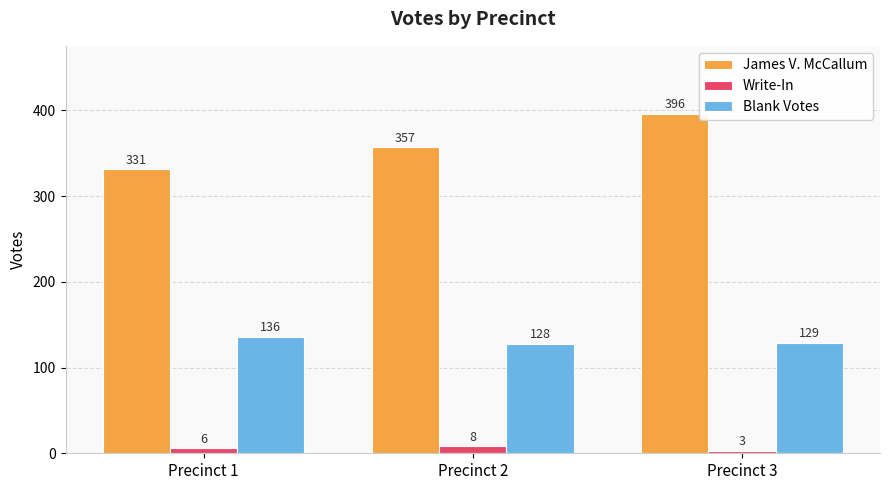

The Write-In series shows 8 at Precinct 2. True or false?

True